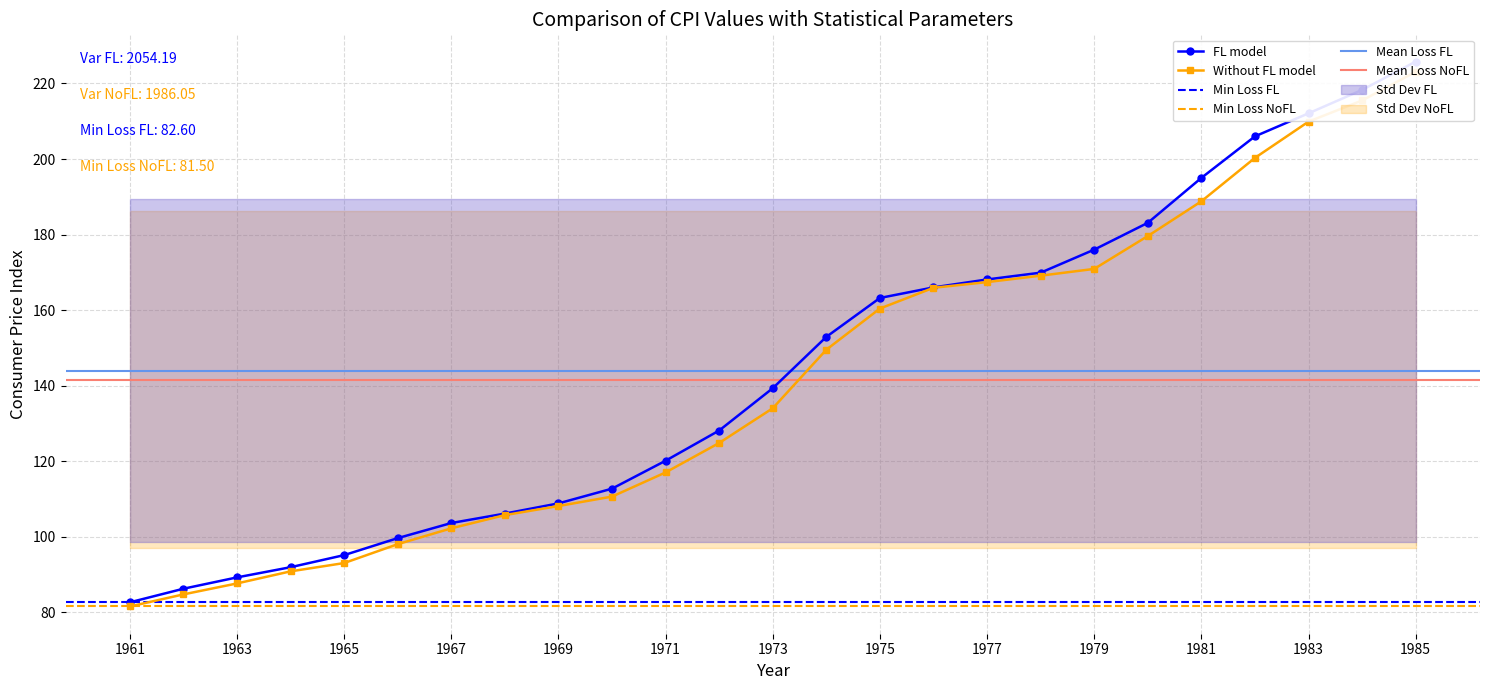

What is the average value of the Without FL model (Jan) series?

141.5